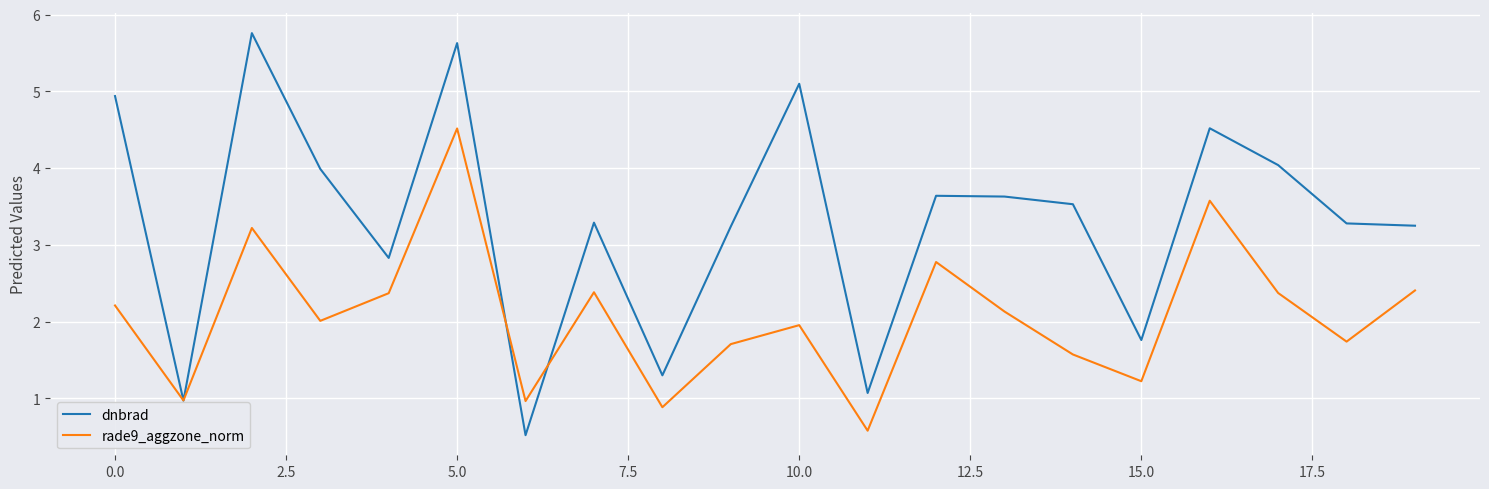

What is the maximum value shown in the chart?

5.8